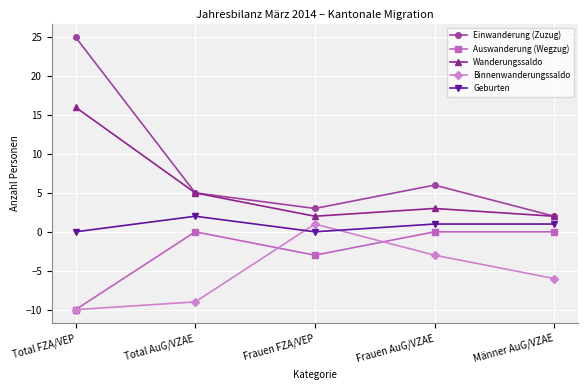

What is the sum of all Einwanderung (Zuzug) values?

41